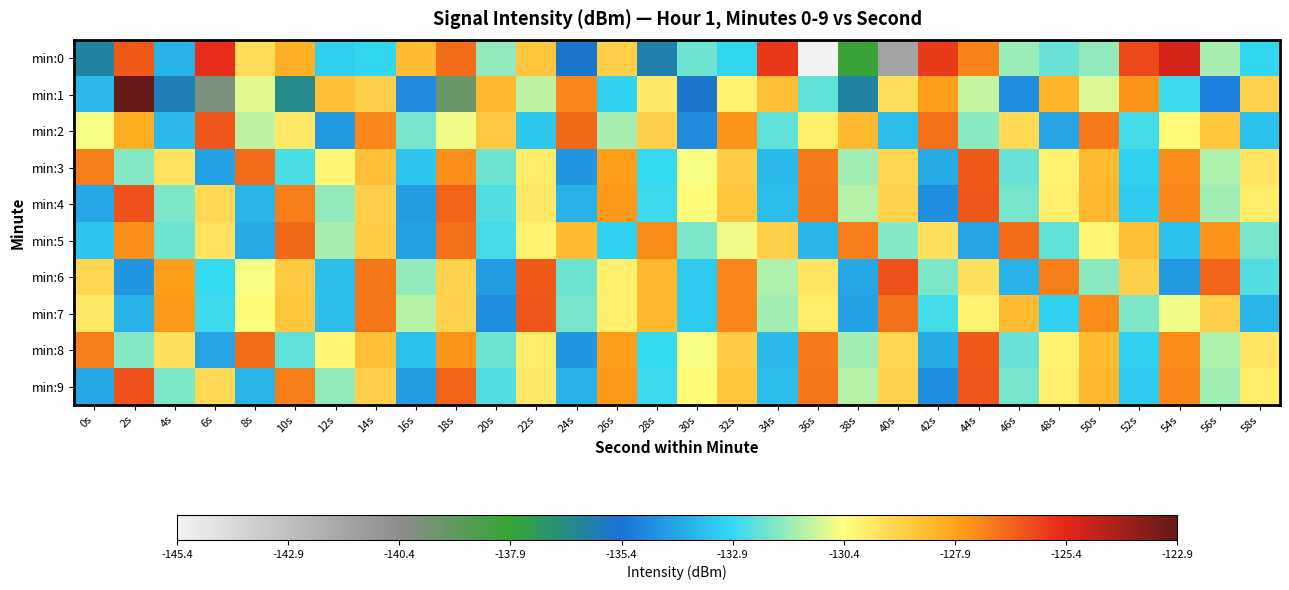

Reading left to right, extract all data points from this chart.

min:0: 0s=-136.2	2s=-126.4	4s=-133.8	6s=-125.6	8s=-129.5	10s=-128.3	12s=-133.1	14s=-133.0	16s=-128.6	18s=-126.8	20s=-131.7	22s=-128.9	24s=-135.6	26s=-129.1	28s=-136.0	30s=-132.2	32s=-133.0	34s=-125.7	36s=-145.4	38s=-138.1	40s=-141.6	42s=-125.8	44s=-127.2	46s=-131.7	48s=-132.3	50s=-131.8	52s=-126.1	54s=-125.1	56s=-131.5	58s=-133.0
min:1: 0s=-133.7	2s=-122.9	4s=-136.0	6s=-139.9	8s=-130.7	10s=-136.6	12s=-128.6	14s=-129.1	16s=-134.8	18s=-139.4	20s=-128.5	22s=-131.2	24s=-127.3	26s=-133.1	28s=-129.8	30s=-135.6	32s=-130.1	34s=-128.7	36s=-132.4	38s=-136.2	40s=-129.5	42s=-127.8	44s=-131.1	46s=-134.7	48s=-128.3	50s=-130.9	52s=-127.6	54s=-132.8	56s=-135.1	58s=-129.2
min:2: 0s=-130.5	2s=-128.1	4s=-133.7	6s=-126.4	8s=-131.2	10s=-129.8	12s=-134.5	14s=-127.3	16s=-132.1	18s=-130.6	20s=-128.9	22s=-133.3	24s=-126.7	26s=-131.5	28s=-129.1	30s=-134.8	32s=-127.6	34s=-132.4	36s=-130.0	38s=-128.5	40s=-133.6	42s=-126.9	44s=-131.8	46s=-129.4	48s=-134.2	50s=-127.1	52s=-132.7	54s=-130.3	56s=-128.8	58s=-133.5
min:3: 0s=-127.2	2s=-131.9	4s=-129.6	6s=-134.3	8s=-126.8	10s=-132.6	12s=-130.2	14s=-128.7	16s=-133.4	18s=-127.5	20s=-132.2	22s=-129.9	24s=-134.6	26s=-127.8	28s=-132.9	30s=-130.5	32s=-129.0	34s=-133.7	36s=-127.1	38s=-131.6	40s=-129.3	42s=-134.0	44s=-126.5	46s=-132.3	48s=-130.1	50s=-128.6	52s=-133.1	54s=-127.4	56s=-131.4	58s=-129.7
min:4: 0s=-134.1	2s=-126.3	4s=-132.0	6s=-129.4	8s=-133.8	10s=-127.2	12s=-131.7	14s=-129.1	16s=-134.4	18s=-126.6	20s=-132.5	22s=-129.8	24s=-133.9	26s=-127.7	28s=-132.8	30s=-130.3	32s=-128.8	34s=-133.6	36s=-127.0	38s=-131.3	40s=-129.2	42s=-134.7	44s=-126.4	46s=-132.1	48s=-130.0	50s=-128.5	52s=-133.2	54s=-127.3	56s=-131.6	58s=-129.9
min:5: 0s=-133.4	2s=-127.5	4s=-132.2	6s=-129.6	8s=-134.0	10s=-126.7	12s=-131.5	14s=-129.0	16s=-134.3	18s=-126.9	20s=-132.7	22s=-130.1	24s=-128.6	26s=-133.1	28s=-127.4	30s=-132.0	32s=-130.6	34s=-129.1	36s=-133.8	38s=-127.2	40s=-131.9	42s=-129.5	44s=-134.2	46s=-126.8	48s=-132.4	50s=-130.2	52s=-128.7	54s=-133.5	56s=-127.6	58s=-132.1
min:6: 0s=-129.3	2s=-134.6	4s=-127.8	6s=-132.9	8s=-130.5	10s=-128.9	12s=-133.6	14s=-127.0	16s=-131.7	18s=-129.2	20s=-134.4	22s=-126.5	24s=-132.2	26s=-130.0	28s=-128.5	30s=-133.2	32s=-127.3	34s=-131.4	36s=-129.7	38s=-134.1	40s=-126.3	42s=-132.0	44s=-129.5	46s=-133.9	48s=-127.2	50s=-131.8	52s=-129.1	54s=-134.5	56s=-126.6	58s=-132.5
min:7: 0s=-129.8	2s=-133.9	4s=-127.7	6s=-132.8	8s=-130.3	10s=-128.8	12s=-133.6	14s=-127.0	16s=-131.3	18s=-129.2	20s=-134.7	22s=-126.4	24s=-132.1	26s=-130.0	28s=-128.5	30s=-133.2	32s=-127.3	34s=-131.6	36s=-129.9	38s=-134.3	40s=-126.9	42s=-132.7	44s=-130.1	46s=-128.6	48s=-133.1	50s=-127.4	52s=-132.0	54s=-130.6	56s=-129.1	58s=-133.8
min:8: 0s=-127.2	2s=-131.9	4s=-129.5	6s=-134.2	8s=-126.8	10s=-132.4	12s=-130.2	14s=-128.7	16s=-133.5	18s=-127.6	20s=-132.2	22s=-129.9	24s=-134.6	26s=-127.8	28s=-132.9	30s=-130.5	32s=-129.0	34s=-133.7	36s=-127.1	38s=-131.6	40s=-129.3	42s=-134.0	44s=-126.5	46s=-132.3	48s=-130.1	50s=-128.6	52s=-133.1	54s=-127.4	56s=-131.4	58s=-129.7
min:9: 0s=-134.1	2s=-126.3	4s=-132.0	6s=-129.4	8s=-133.8	10s=-127.2	12s=-131.7	14s=-129.1	16s=-134.4	18s=-126.6	20s=-132.5	22s=-129.8	24s=-133.9	26s=-127.7	28s=-132.8	30s=-130.3	32s=-128.8	34s=-133.6	36s=-127.0	38s=-131.3	40s=-129.2	42s=-134.7	44s=-126.4	46s=-132.1	48s=-130.0	50s=-128.5	52s=-133.2	54s=-127.3	56s=-131.6	58s=-129.9